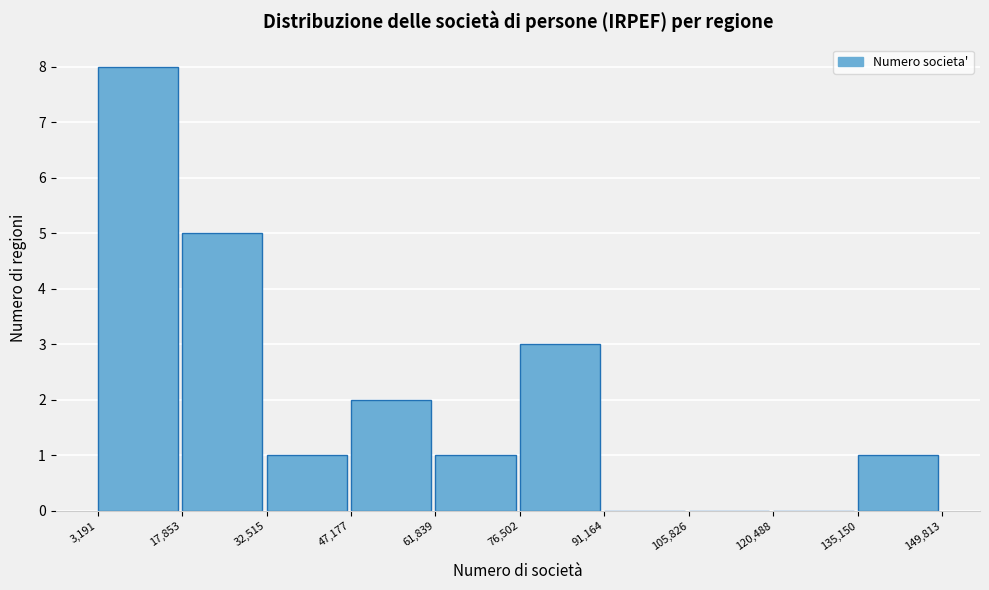

Reading left to right, transcribe this chart: for each bar, give the range it covers on the x-axis and its height. The values are not printed on the chart, so give them approximately, as read against the axis.

3,191 to 17,853: 8
17,853 to 32,515: 5
32,515 to 47,177: 1
47,177 to 61,839: 2
61,839 to 76,502: 1
76,502 to 91,164: 3
91,164 to 105,826: 0
105,826 to 120,488: 0
120,488 to 135,150: 0
135,150 to 149,813: 1